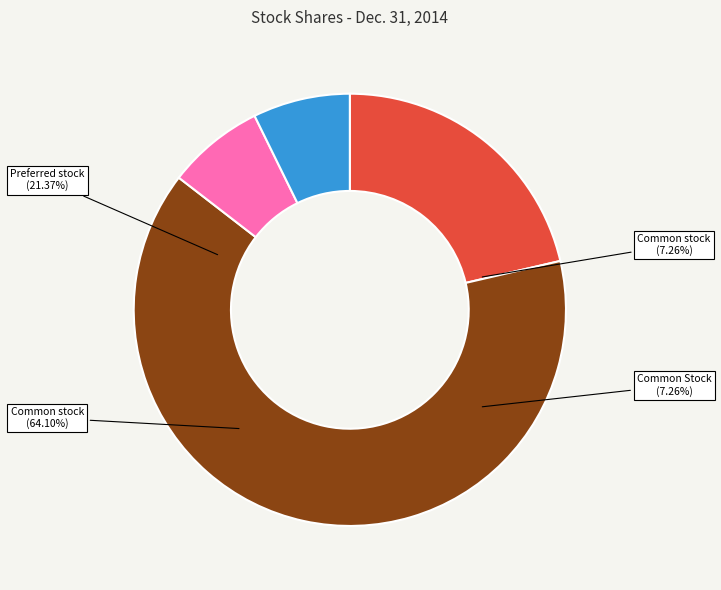

Combined, what portion of the pie is Preferred stock, shares authorized and Common Stock, shares outstanding?

28.6%